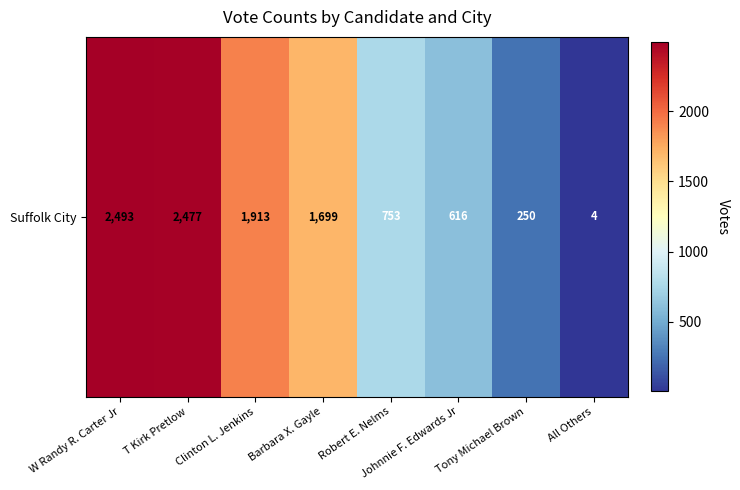

What is the greatest value displayed?

2493